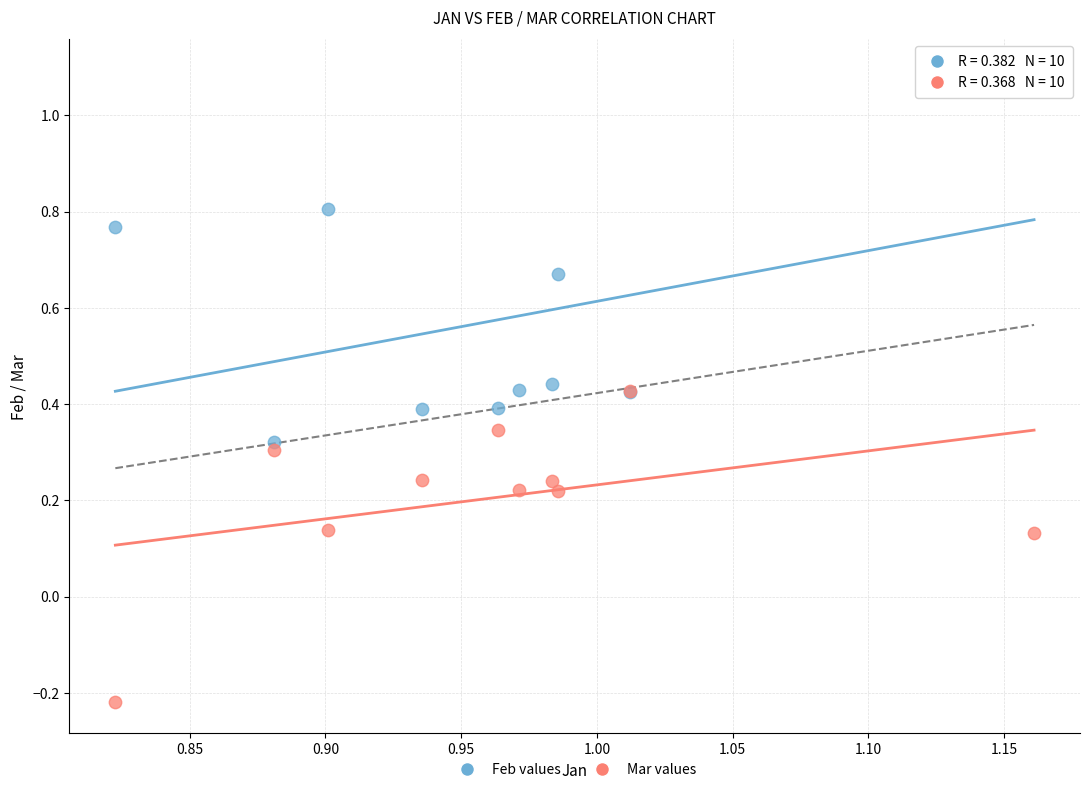

Which series has the largest Y range (max minus min)?

Feb values